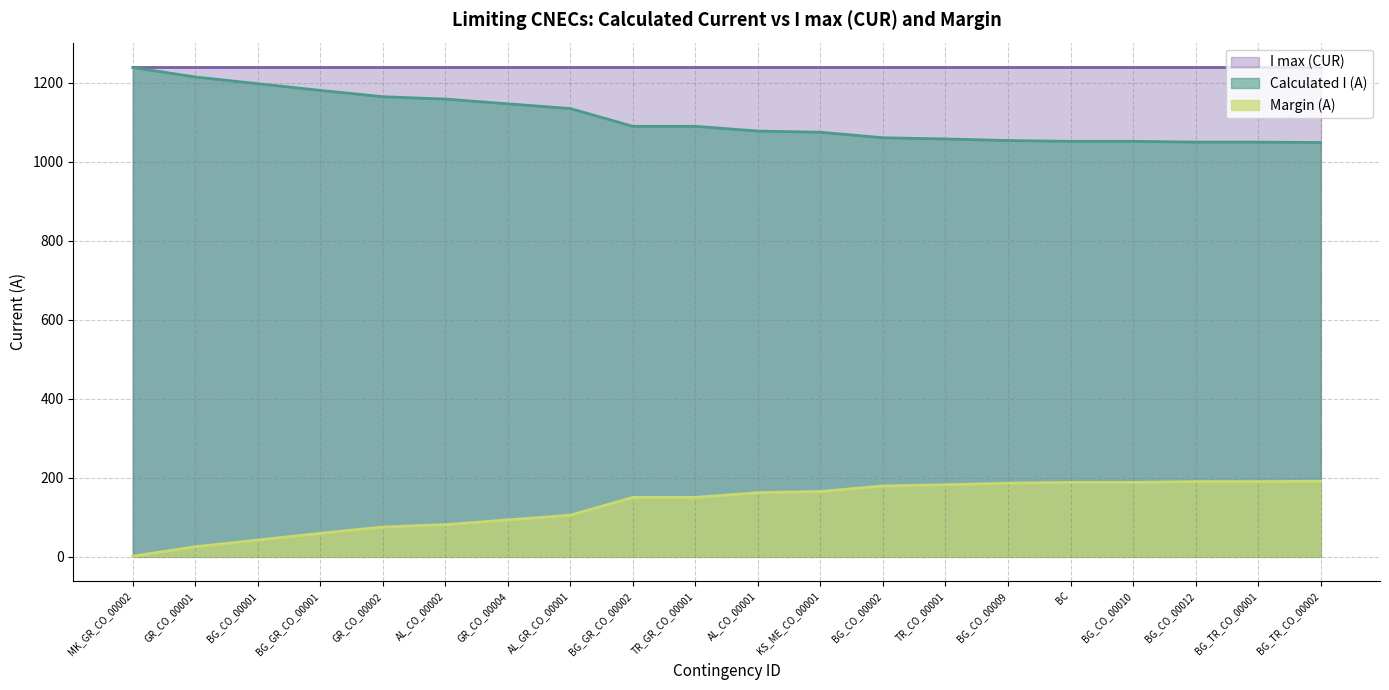

What is the highest value of the Margin (A) series?

191